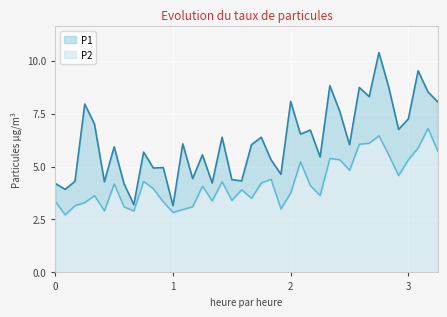

Which series has the largest range (max minus min)?

P1